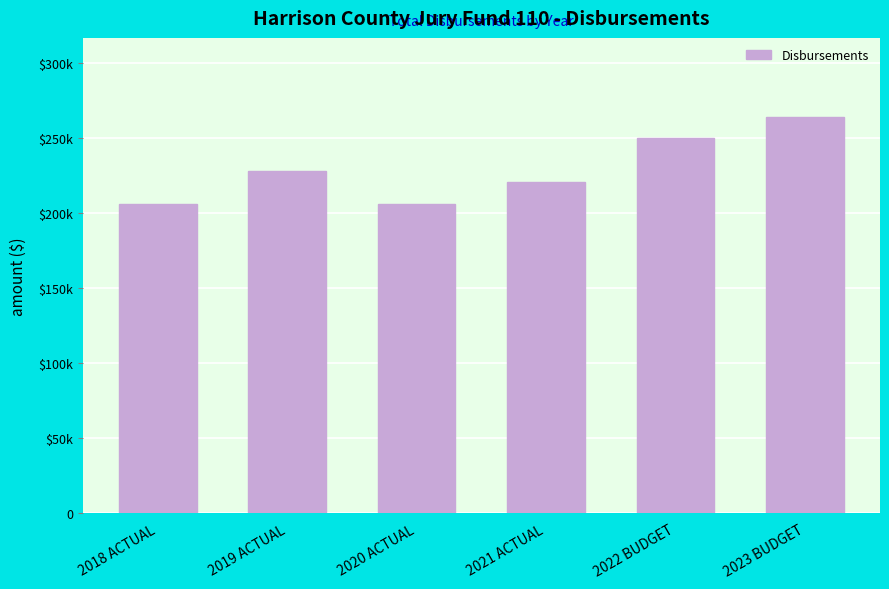

Are the bars horizontal?

No